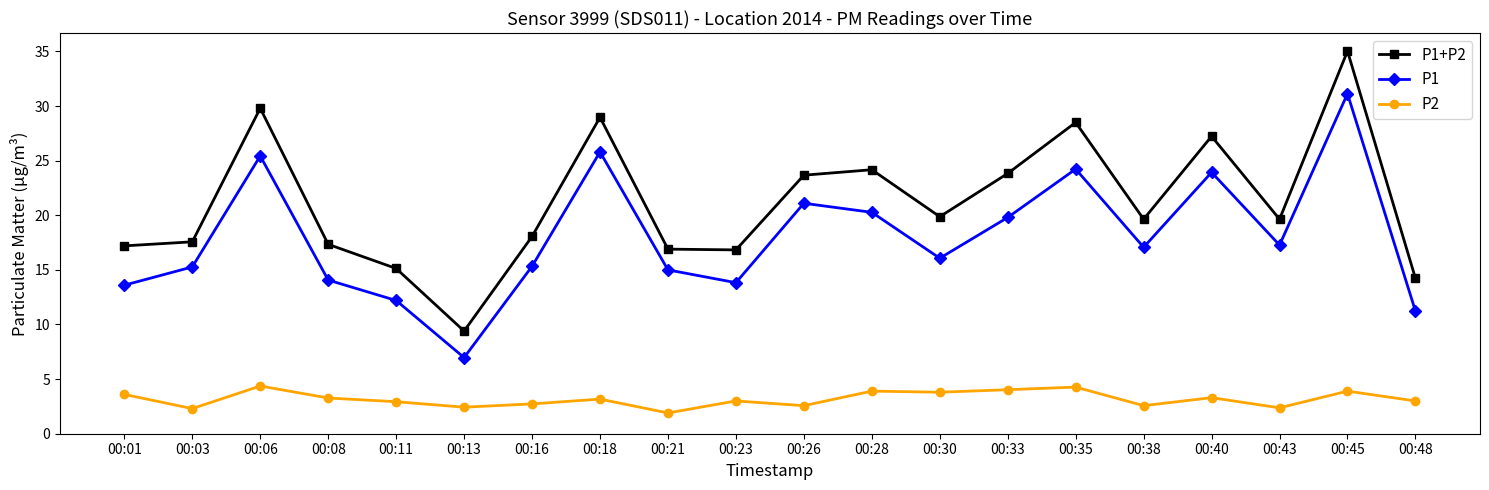

What are all the series names shown in the legend?

P1+P2, P1, P2